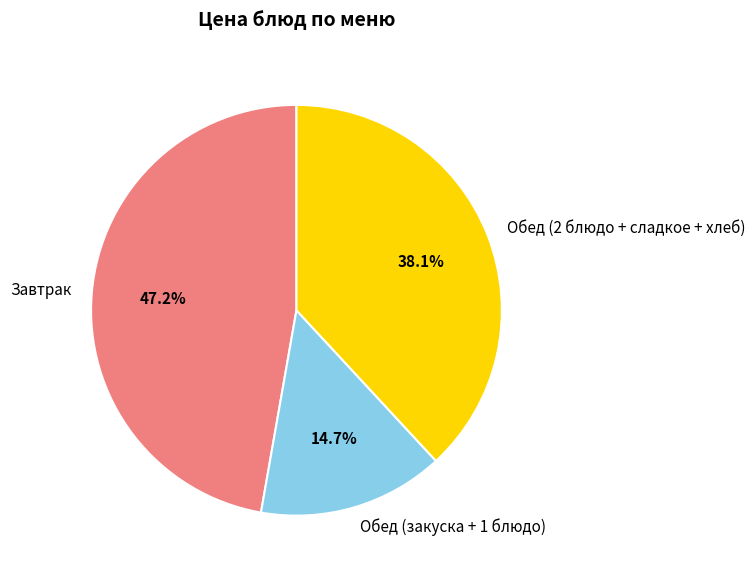

What percentage is NOT represented by Обед (закуска + 1 блюдо)?

85.3%